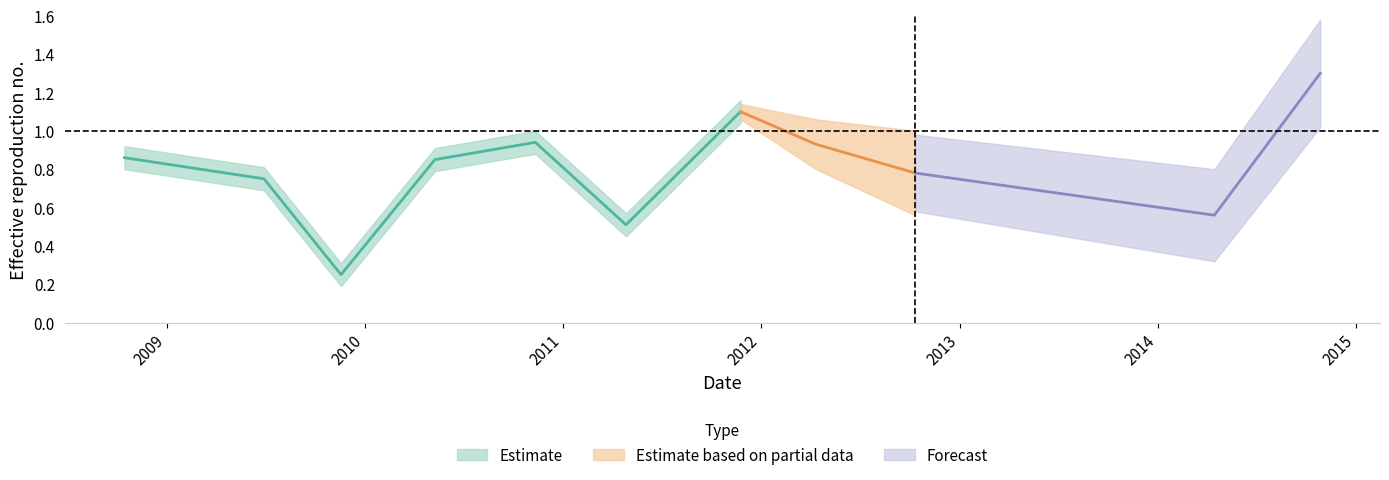

What is the label of the 8th point from the right?

2010-05-10